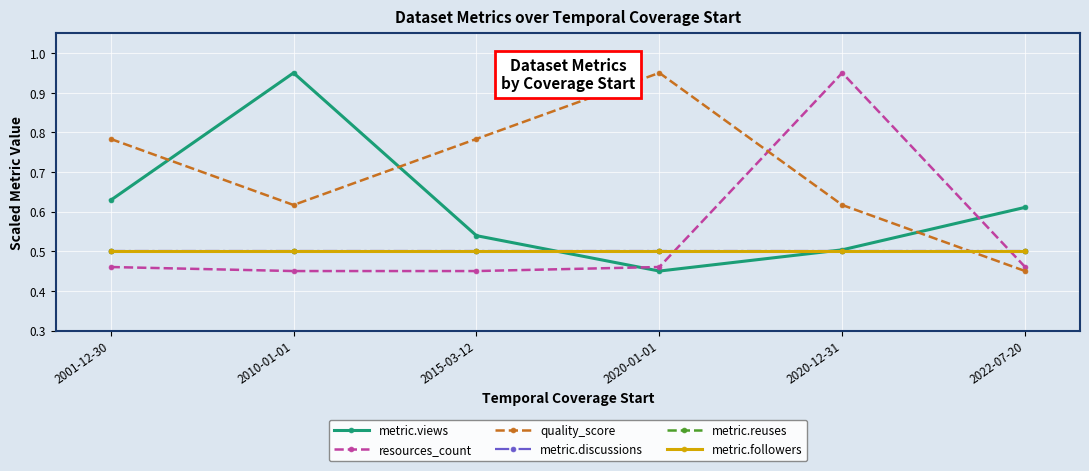

Which category has the lowest value across all series?

2020-01-01